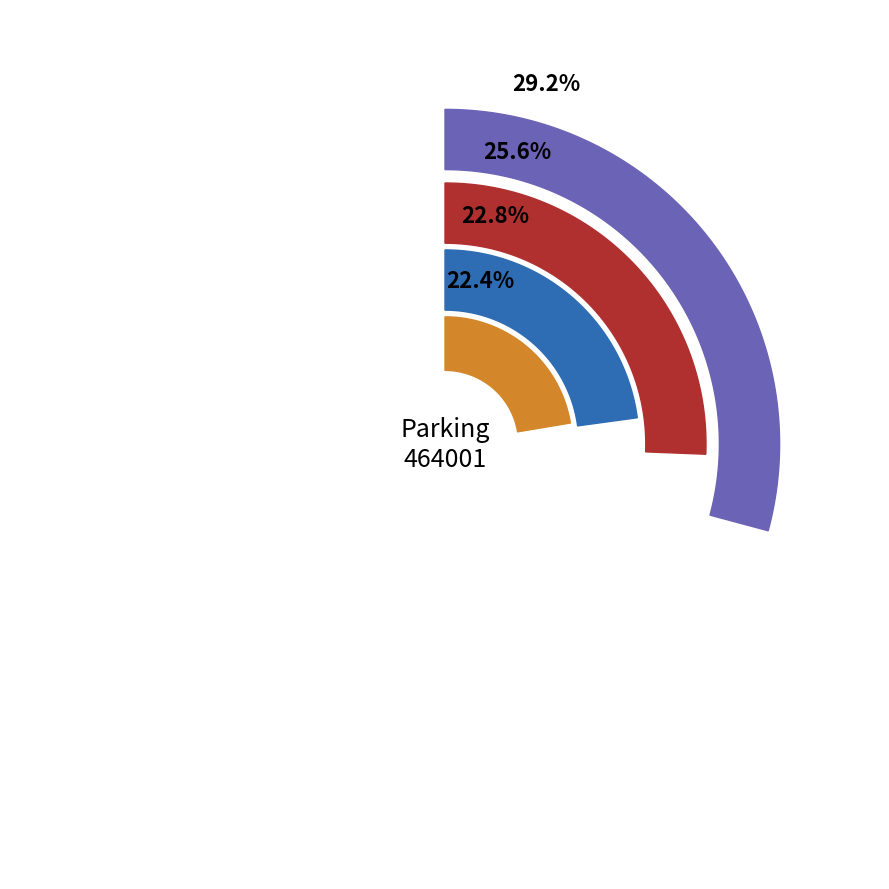

Rank the series by their maximum value, from highest to lowest.

ENTREES NB_ABONNE, SORTIES NB_ABONNE, ENTREES NB_HORAIRE, SORTIES NB_HORAIRE